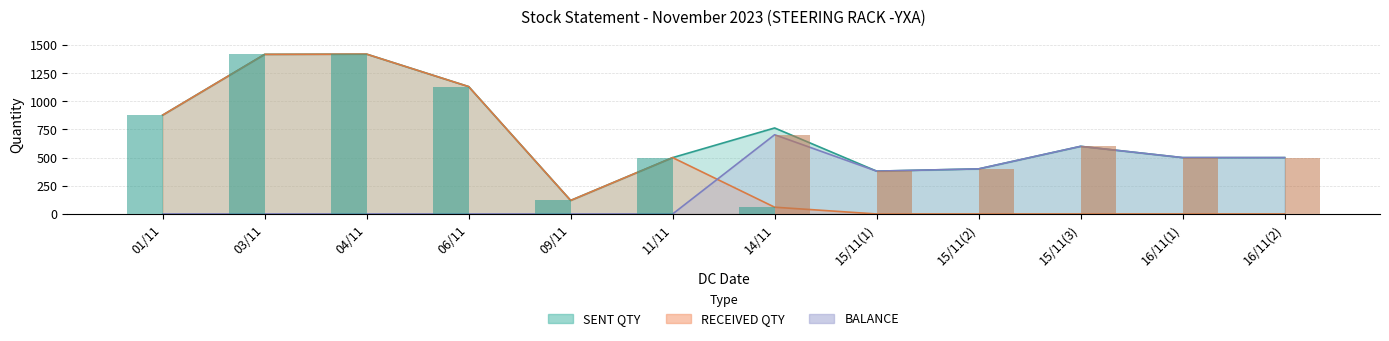

Reading right to left, transcribe all the data shown in this chart.

SENT QTY: 500	500	600	400	380	763	500	120	1130	1418	1416	877
RECEIVED QTY: 0	0	0	0	0	60	500	120	1130	1418	1416	877
BALANCE: 500	500	600	400	380	703	0	0	0	0	0	0